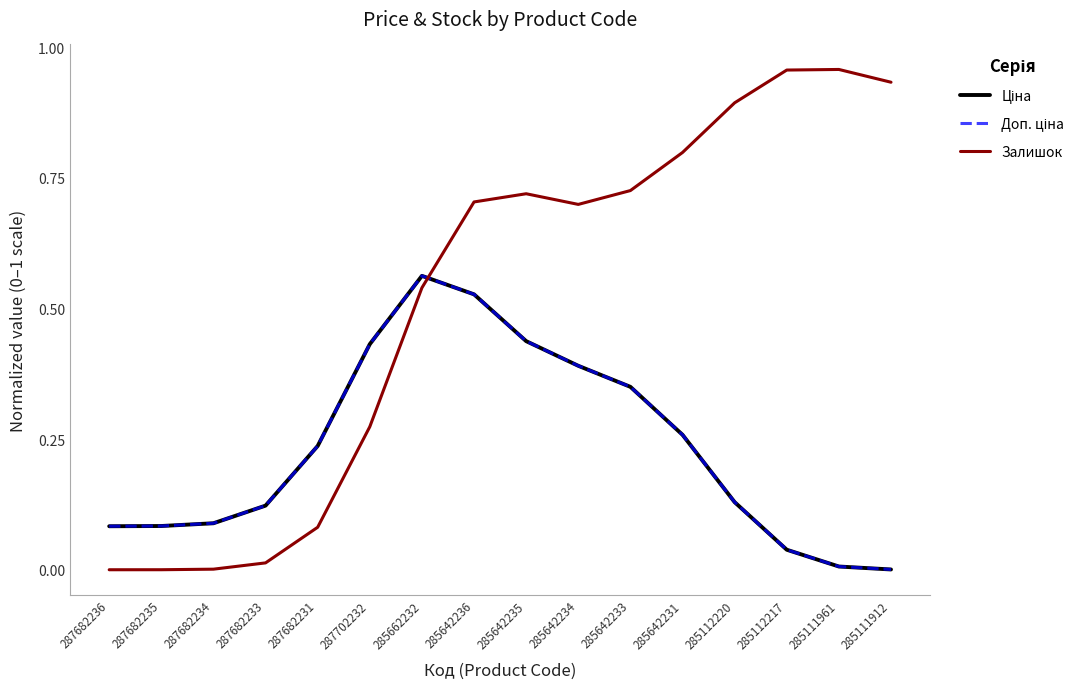

What is the difference between the Ціна values at 287702232 and 287682231?

0.2